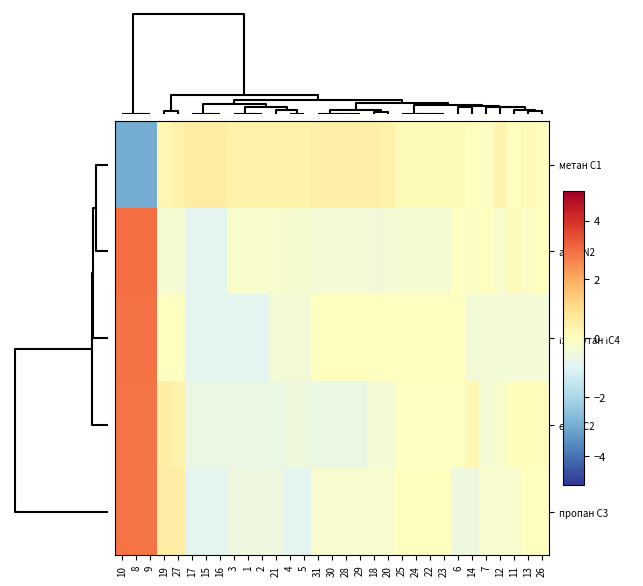

Rank the series by their maximum value, from highest to lowest.

азот N2, ізо-бутан іС4, етан С2, пропан С3, метан С1